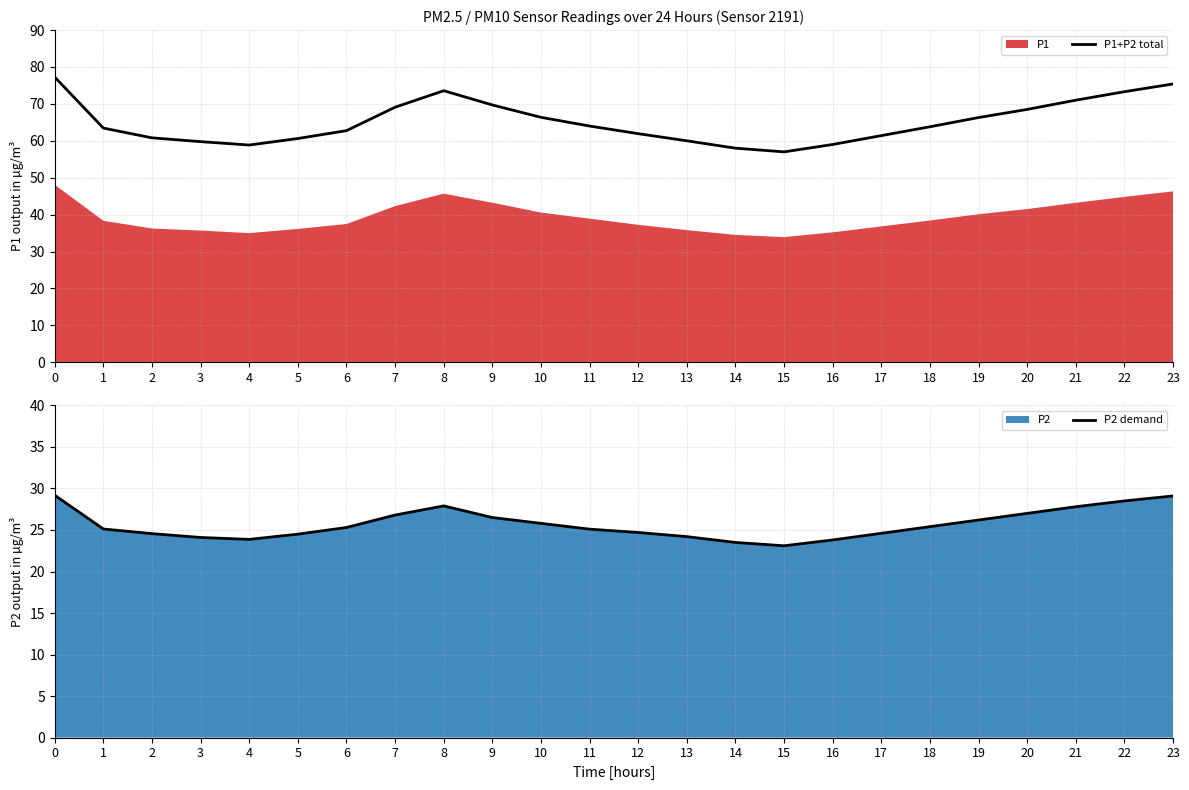

Reading left to right, extract all data points from this chart.

P1+P2 total: 0=77.2	1=63.4	2=60.8	3=59.8	4=58.8	5=60.6	6=62.8	7=69.1	8=73.6	9=69.7	10=66.4	11=64.0	12=61.9	13=60.0	14=58.0	15=57.0	16=59.0	17=61.4	18=63.8	19=66.3	20=68.5	21=71.0	22=73.3	23=75.4
P2 demand: 0=29.2	1=25.1	2=24.6	3=24.1	4=23.9	5=24.5	6=25.3	7=26.8	8=27.9	9=26.5	10=25.8	11=25.1	12=24.7	13=24.2	14=23.5	15=23.1	16=23.8	17=24.6	18=25.4	19=26.2	20=27.0	21=27.8	22=28.5	23=29.1